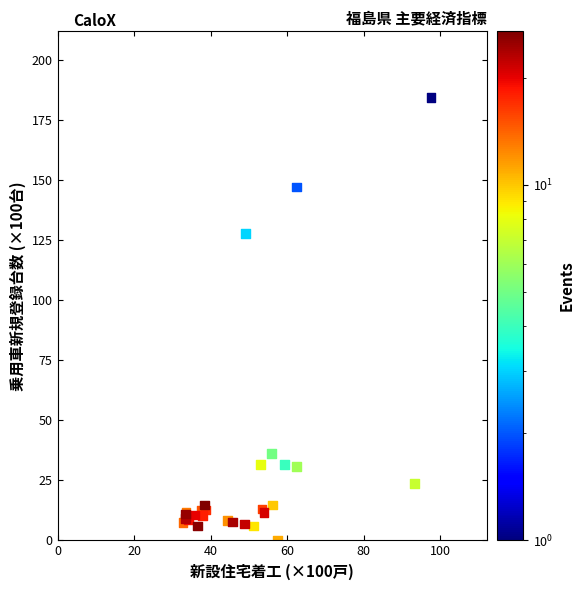

What Y value in the scatter plot is closest to 92?

127.6